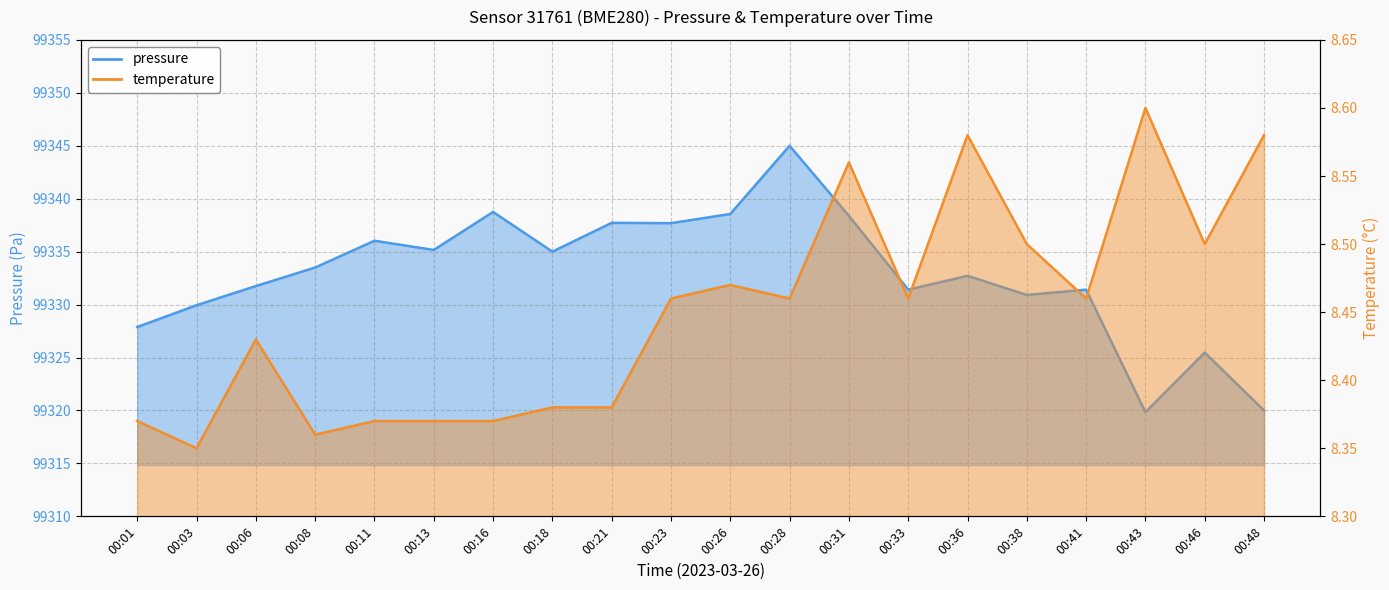

How many lines are shown in the chart?

2